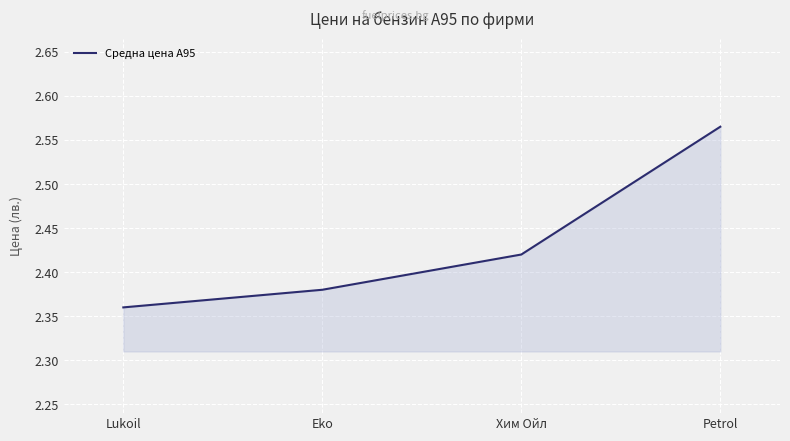

What position from the right is Lukoil?

4